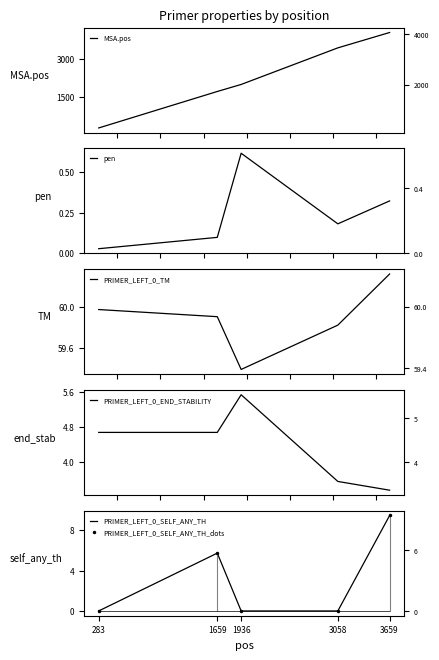

What is the minimum value for MSA.pos?

292.0